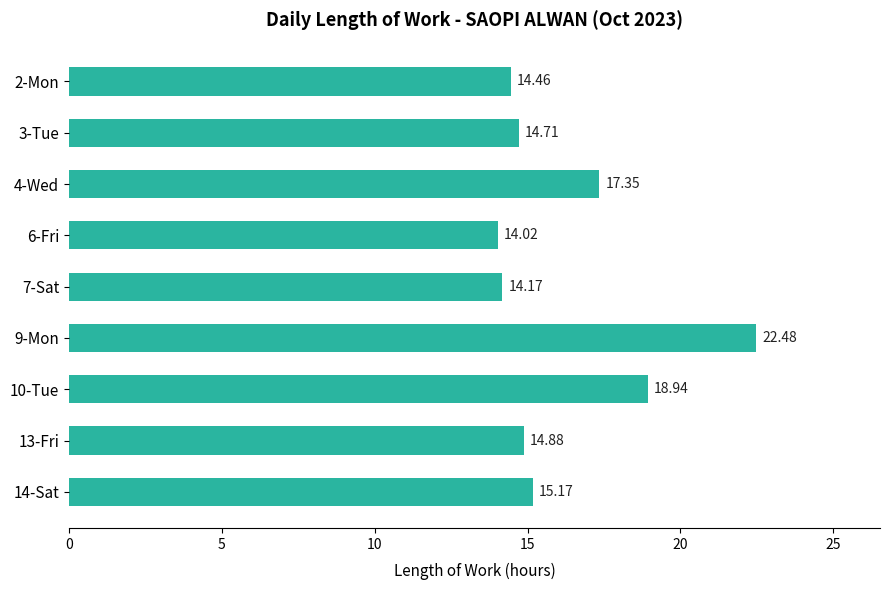

List the labels in order of value, largest first.

9-Mon, 10-Tue, 4-Wed, 14-Sat, 13-Fri, 3-Tue, 2-Mon, 7-Sat, 6-Fri